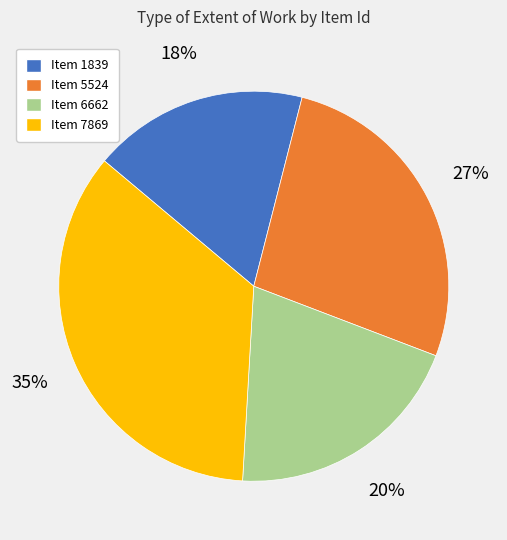

Rank the categories by value from highest to lowest.

Item 7869, Item 5524, Item 6662, Item 1839